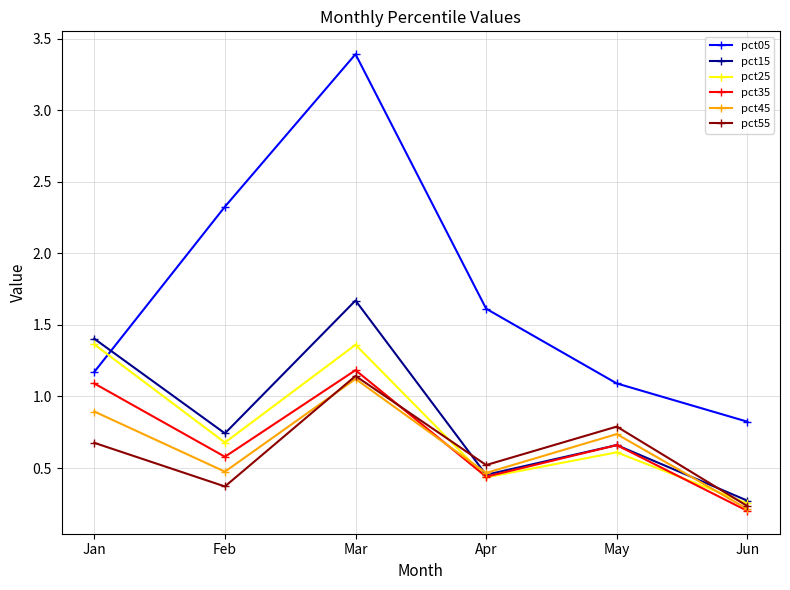

In pct45, how many points are higher than both neighbors (excluding endpoints)?

2